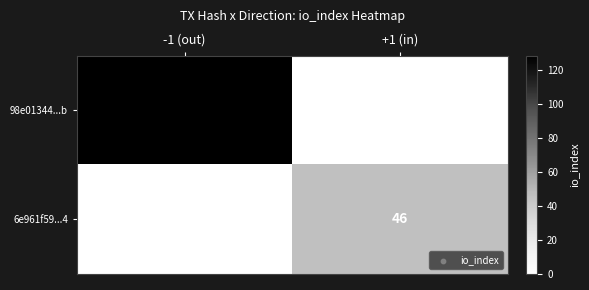

True or false: 6e961f59...4 has a value of 62 at +1 (in).

False